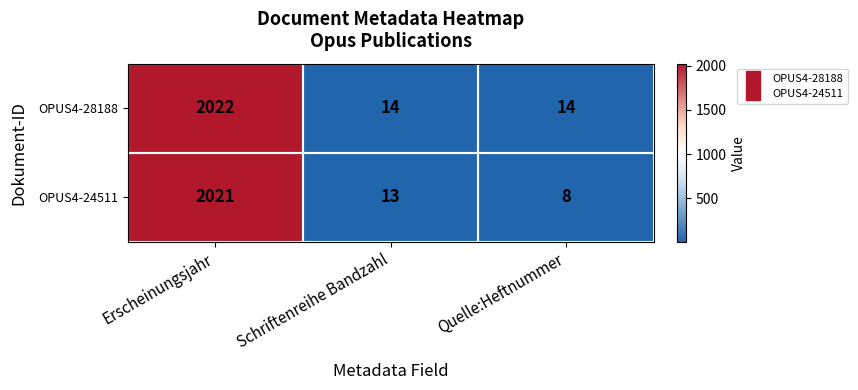

Rank the categories by OPUS4-24511 value from lowest to highest.

Quelle:Heftnummer, Schriftenreihe Bandzahl, Erscheinungsjahr